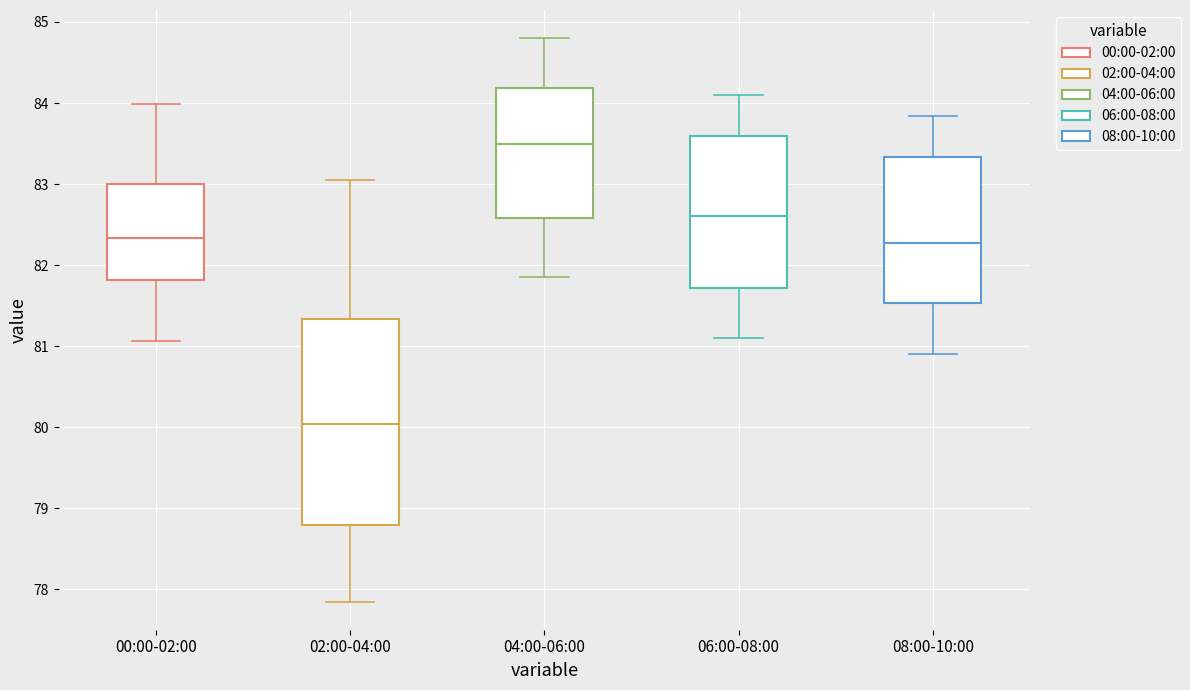

Which box's median line is the lowest?

02:00-04:00